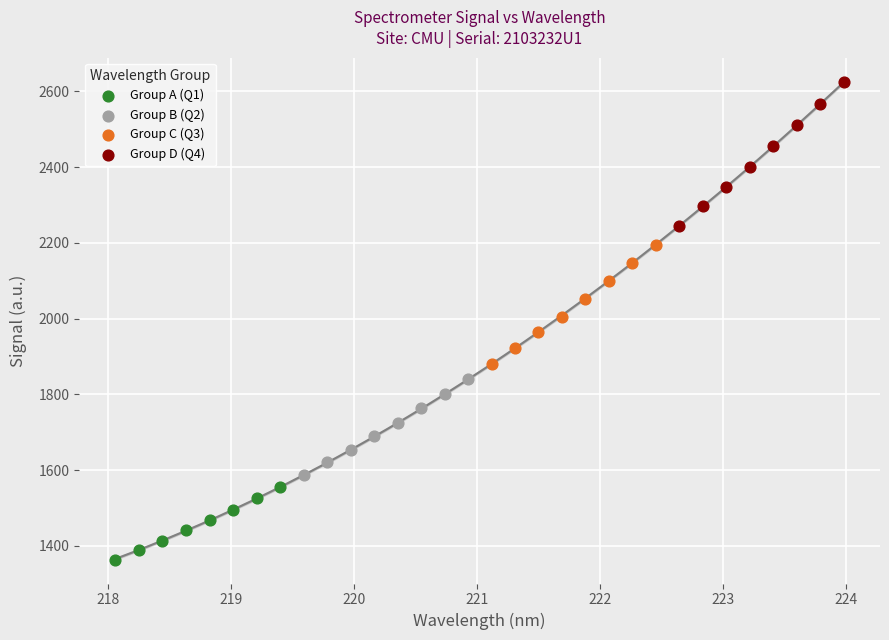

Which series reaches the minimum Y coordinate?

Group A (Q1)